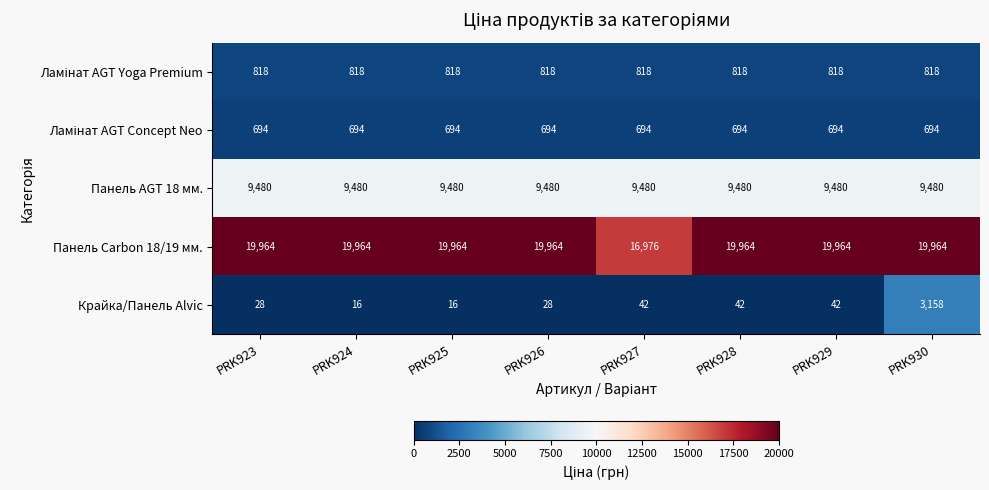

Between PRK923 and PRK929, which series saw the biggest shift?

Крайка/Панель Alvic